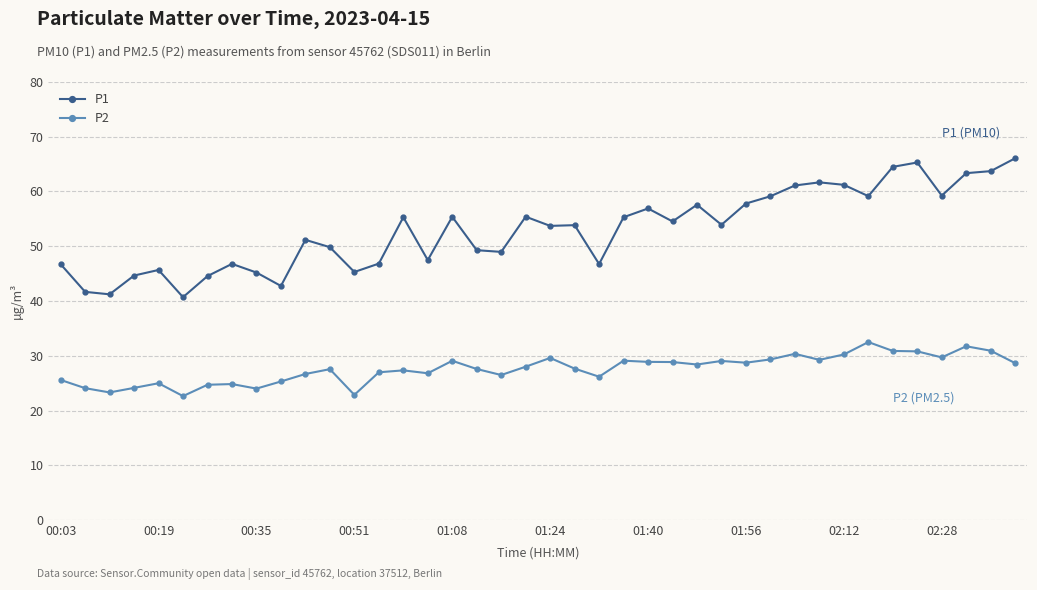

List the series in order of their peak value, highest first.

P1, P2